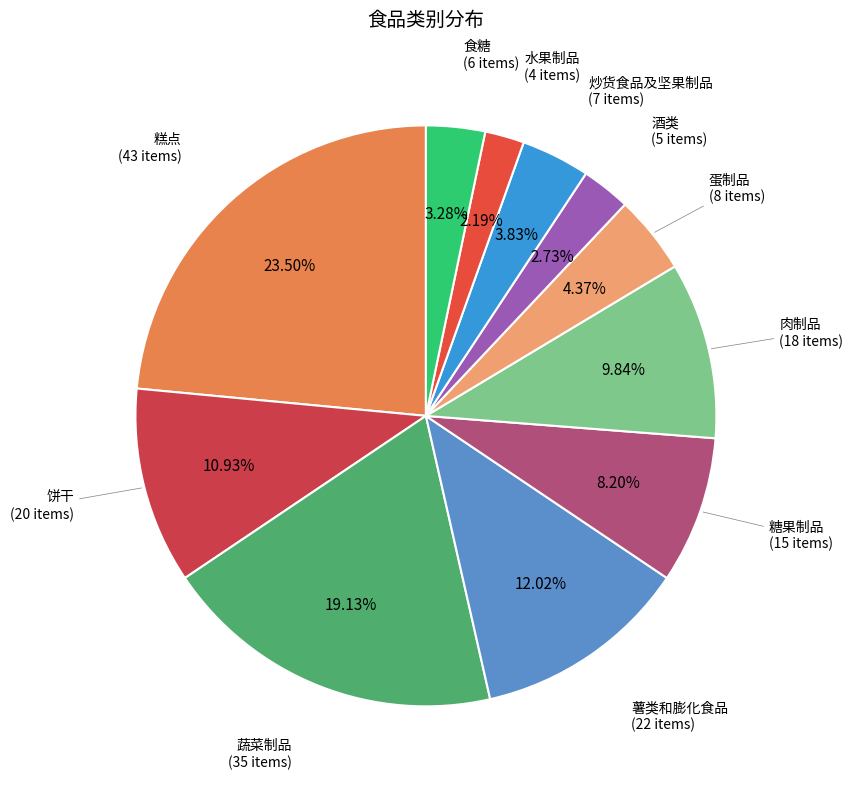

Which has a higher value, 肉制品 or 蛋制品?

肉制品